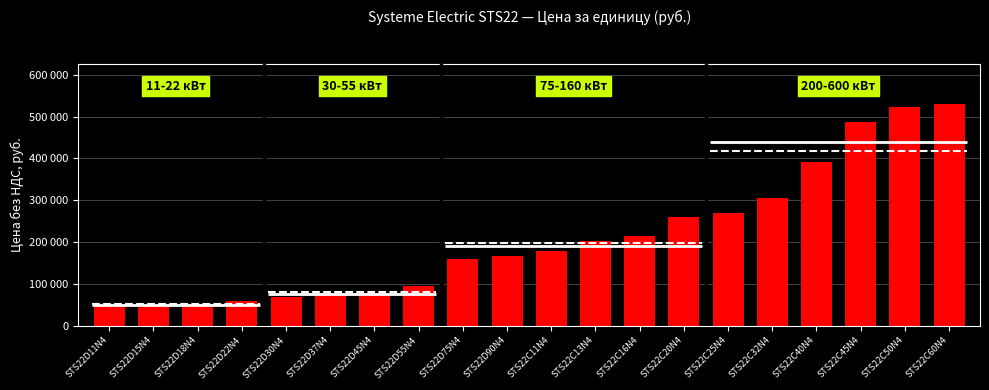

At which label is the value closest to 288975?

STS22C32N4